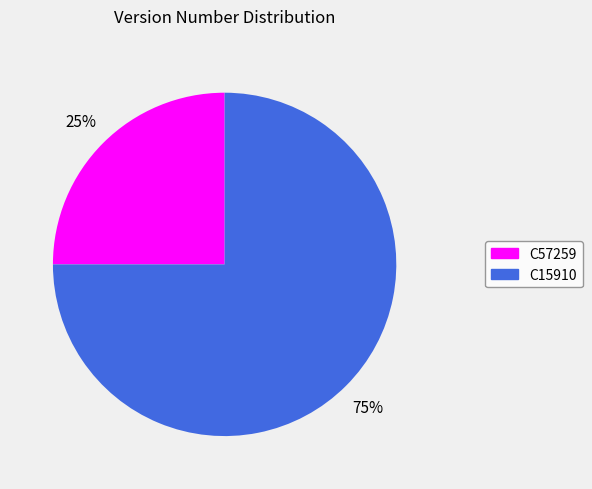

The C15910 slice represents 75% of the pie. True or false?

True